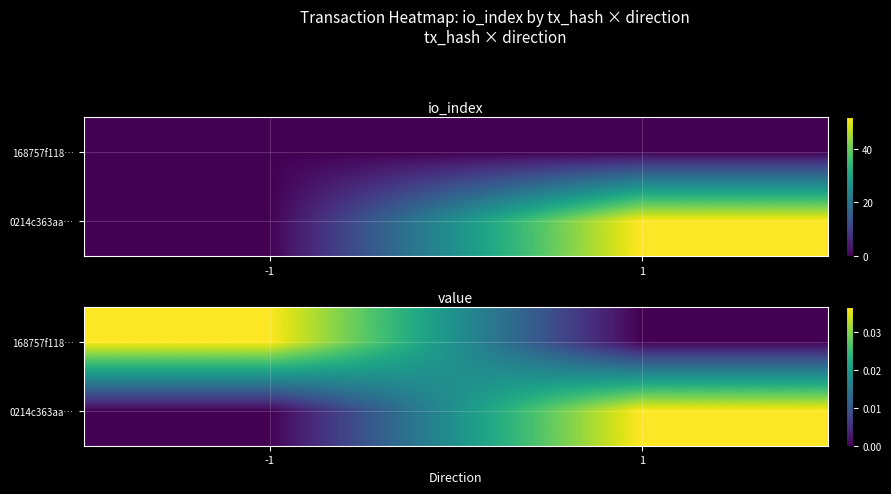

Count the number of categories in the chart.

2